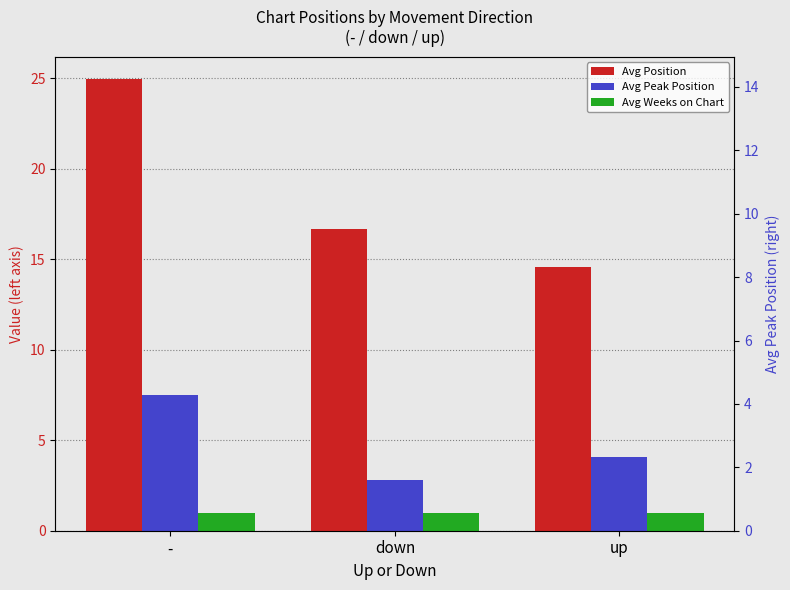

Which has a higher value, - or down?

-